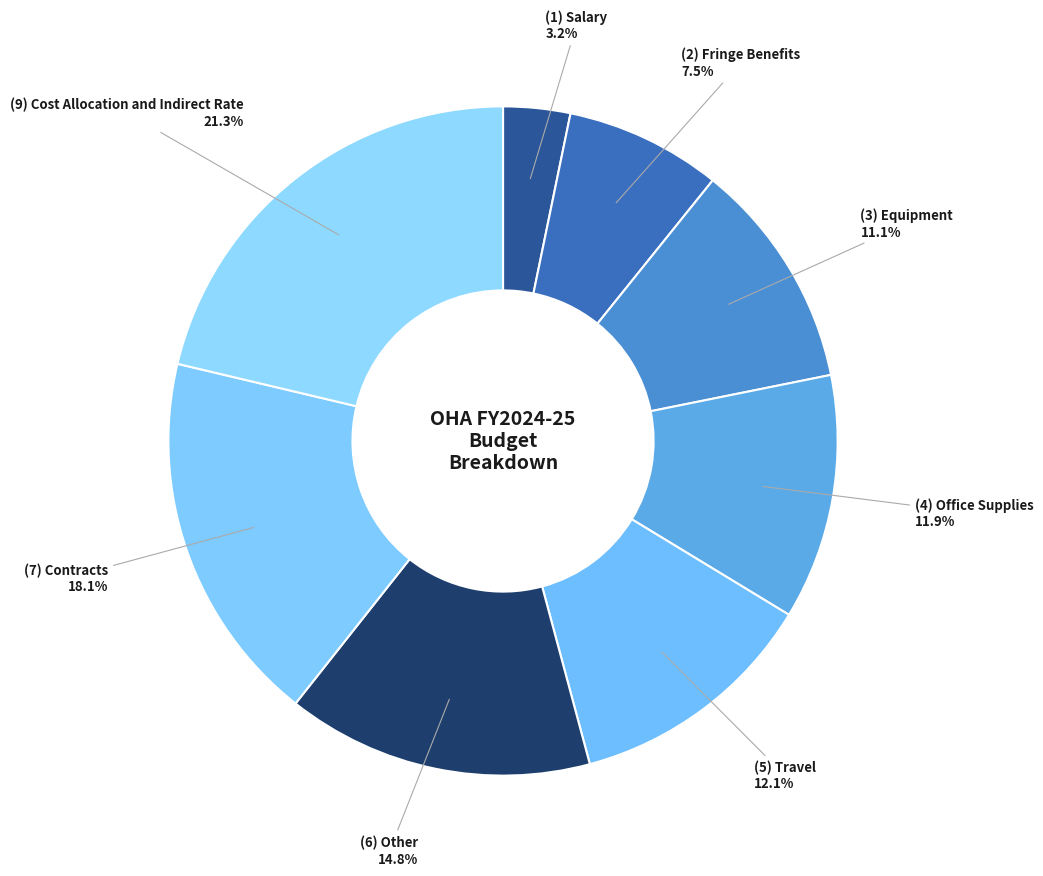

How many segments does this pie chart have?

8